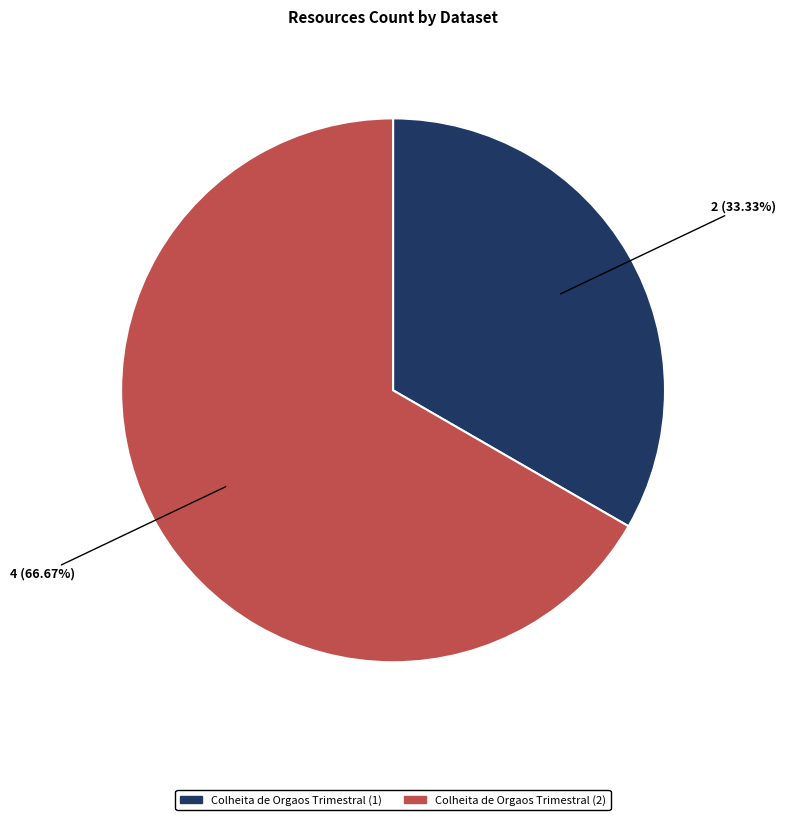

True or false: Colheita de Orgaos Trimestral (1) accounts for 33% of the total.

True